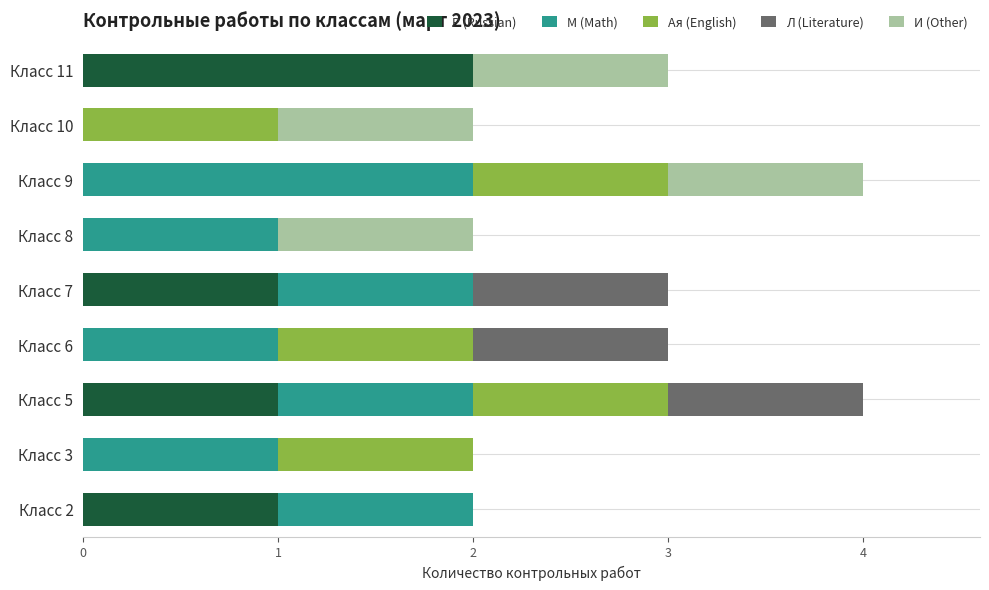

How many data points does each series have?

9